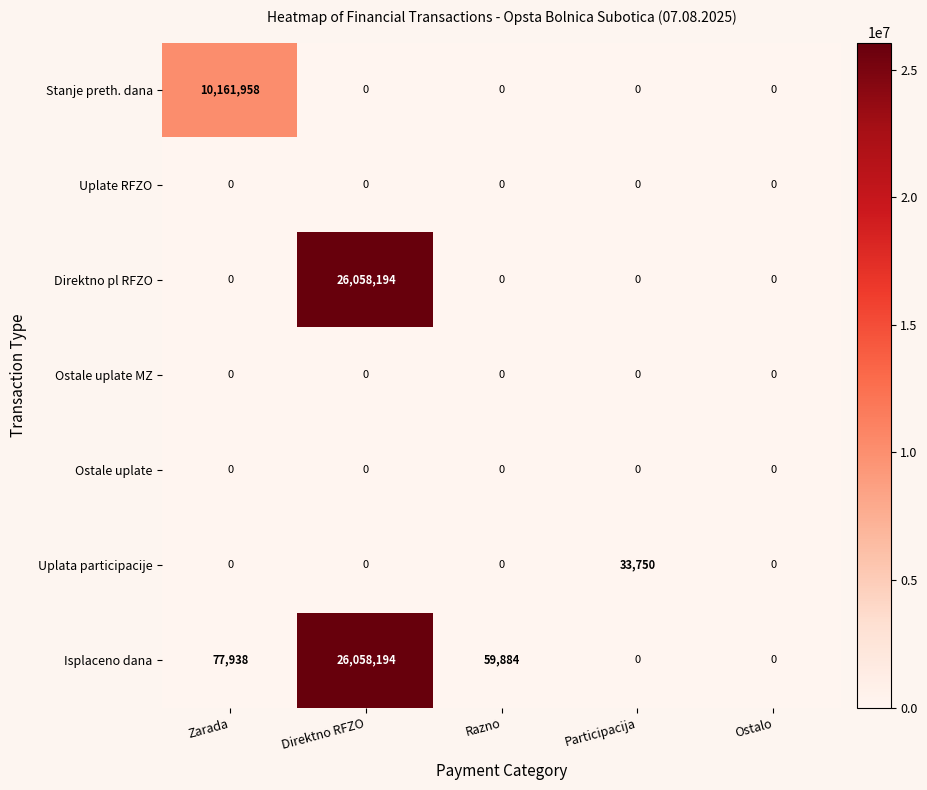

What is the difference between the highest and lowest values at Razno?

59884